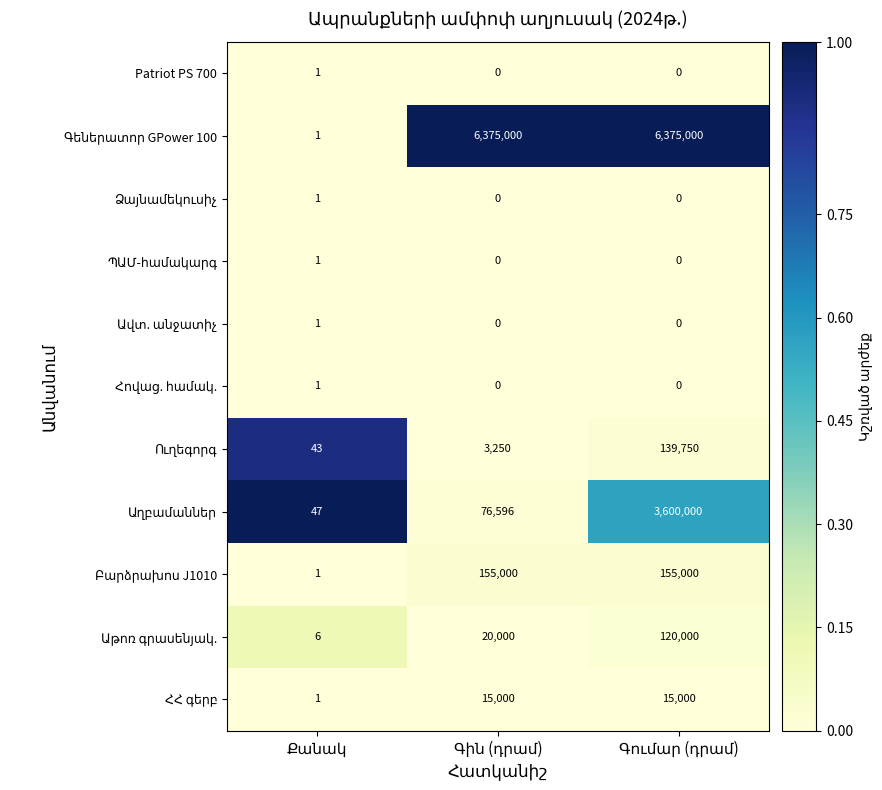

Between Քանակ and Գումար (դրամ), which series saw the biggest shift?

Գեներատոր GPower 100